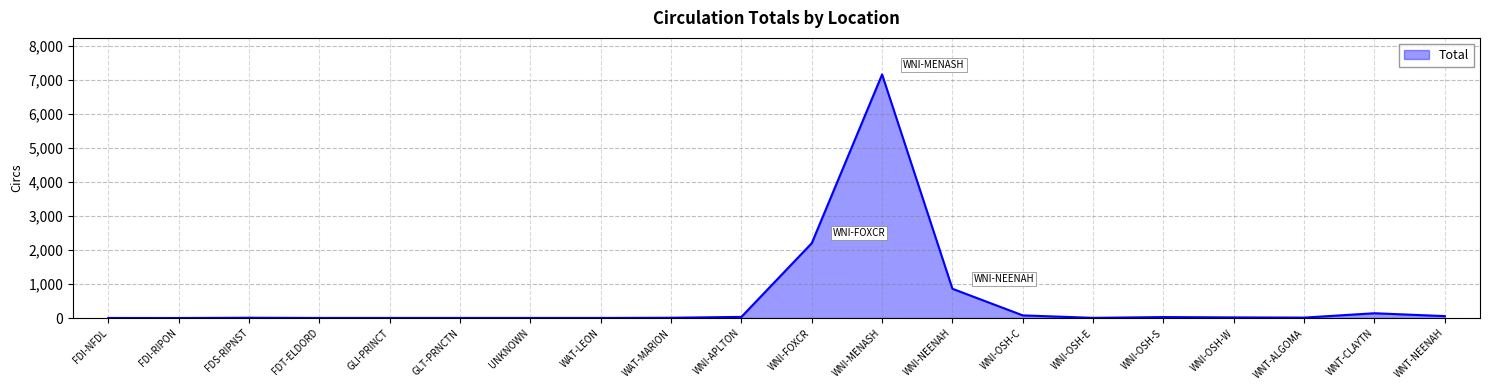

What is the sum of all values?

10632